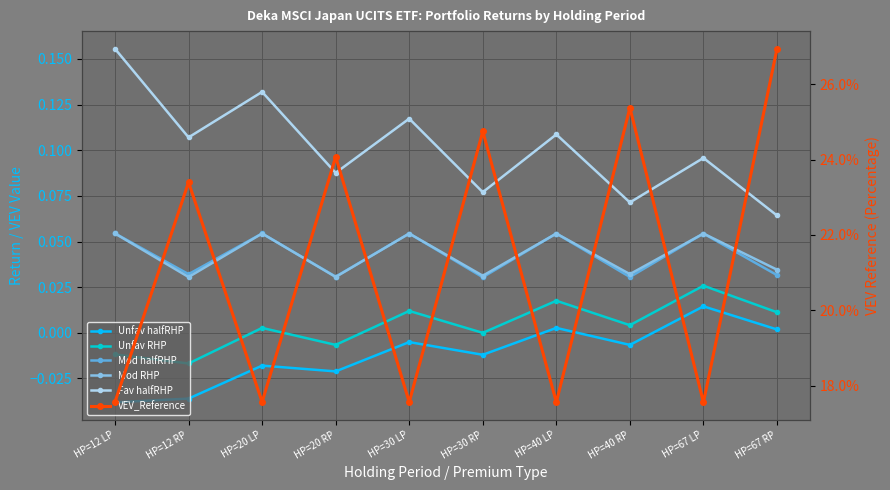

Which series changed the most between HP=20 LP and HP=30 RP?

VEV_Reference